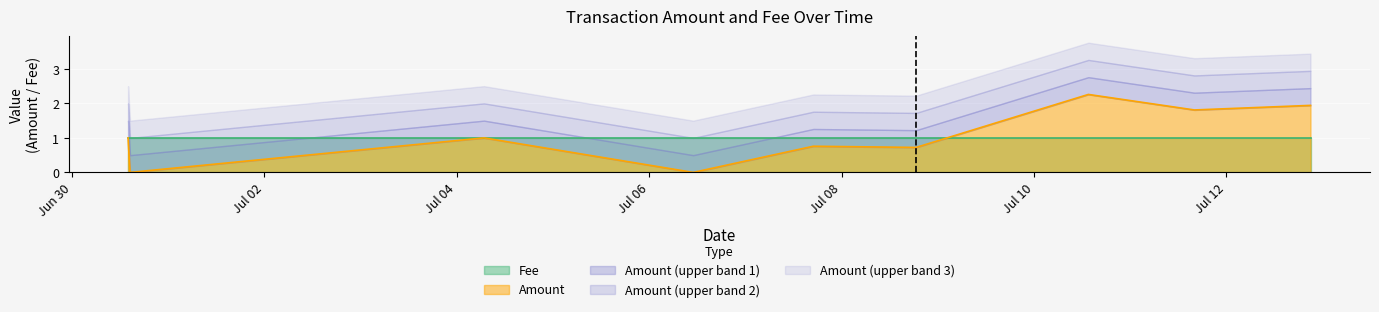

What is the value of the 3rd point from the left?

1.0